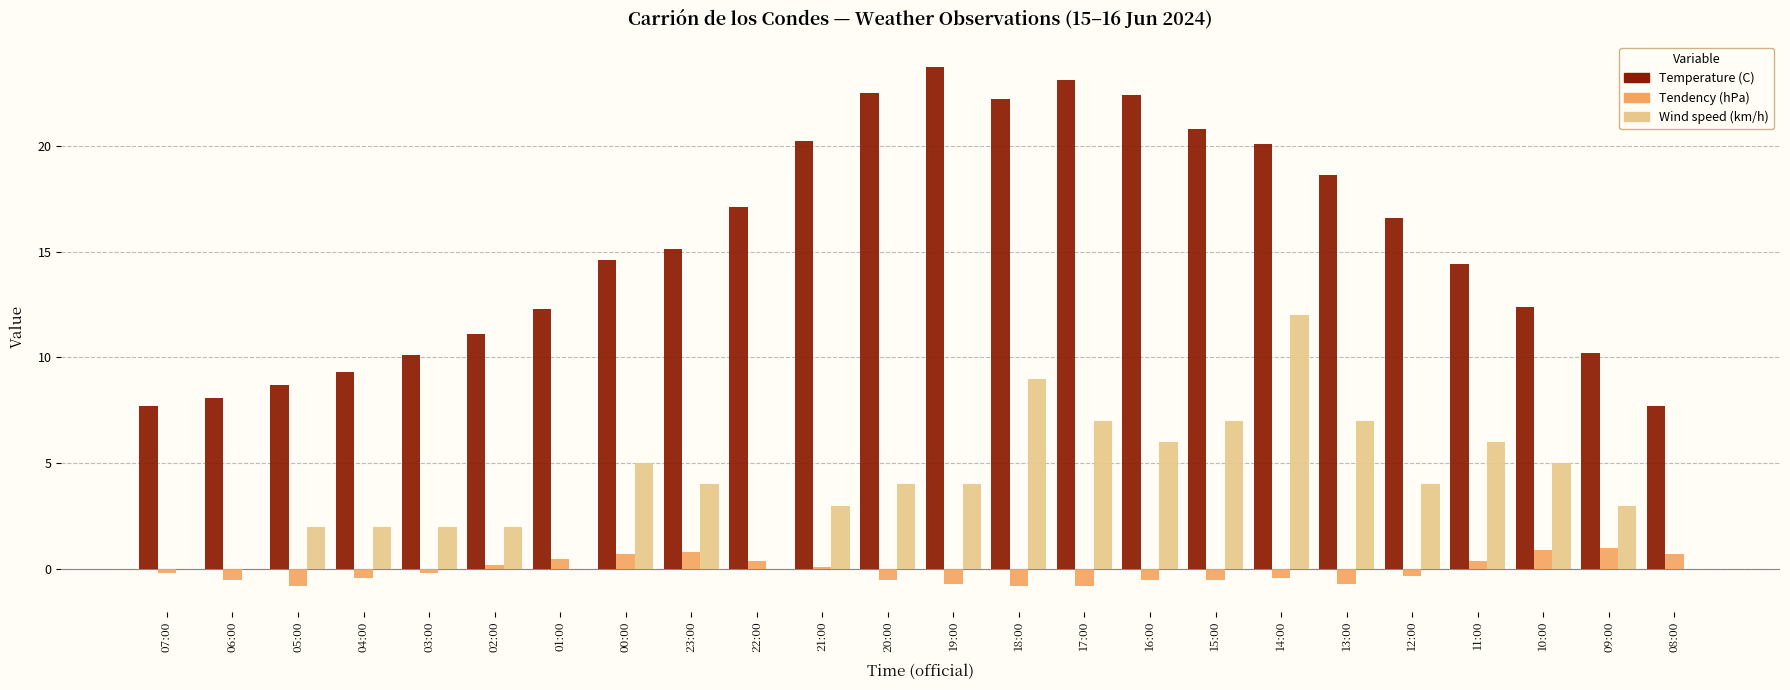

What are all the series names shown in the legend?

Temperature (C), Tendency (hPa), Wind speed (km/h)